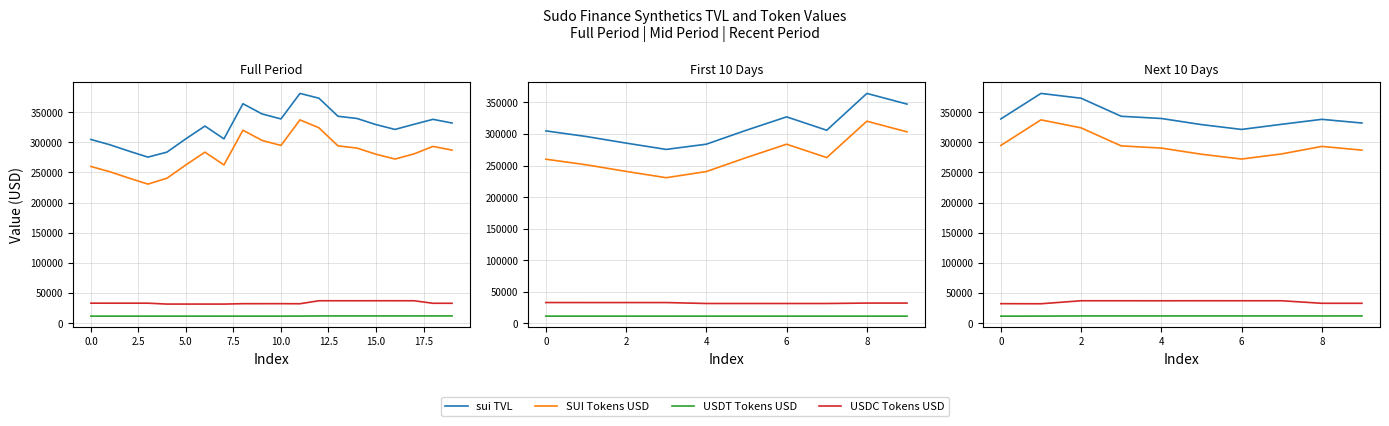

Rank the series at 20.0 from lowest to highest value.

USDT Tokens USD, USDC Tokens USD, SUI Tokens USD, sui TVL